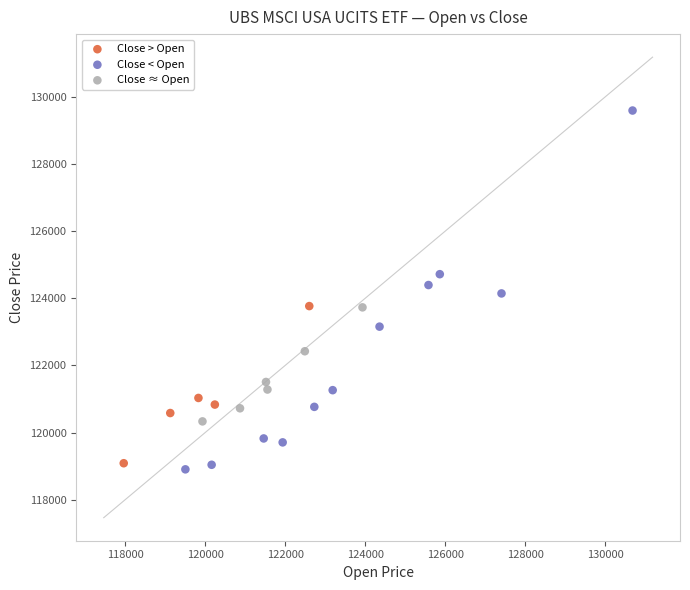

Which series has the largest Y range (max minus min)?

Close < Open